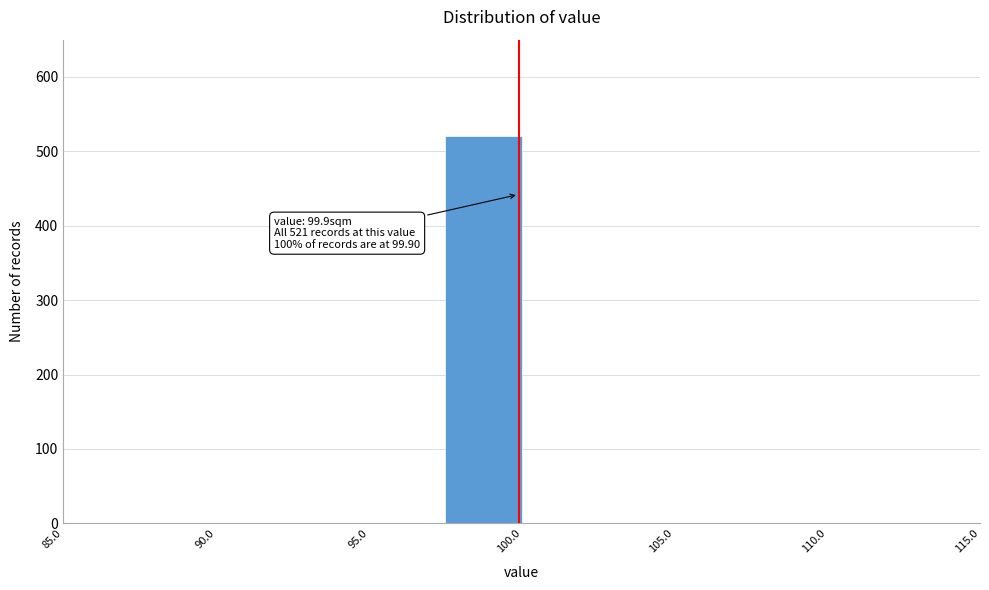

Which range on the x-axis has the tallest bar?

97.5 to 100.0